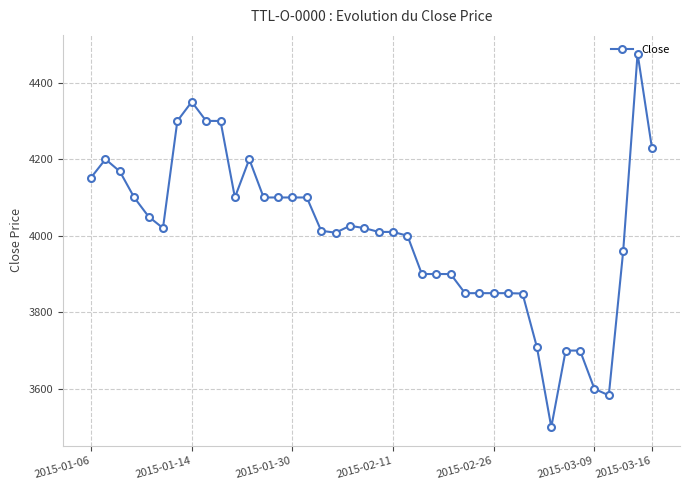

How many distinct data groups are displayed?

1